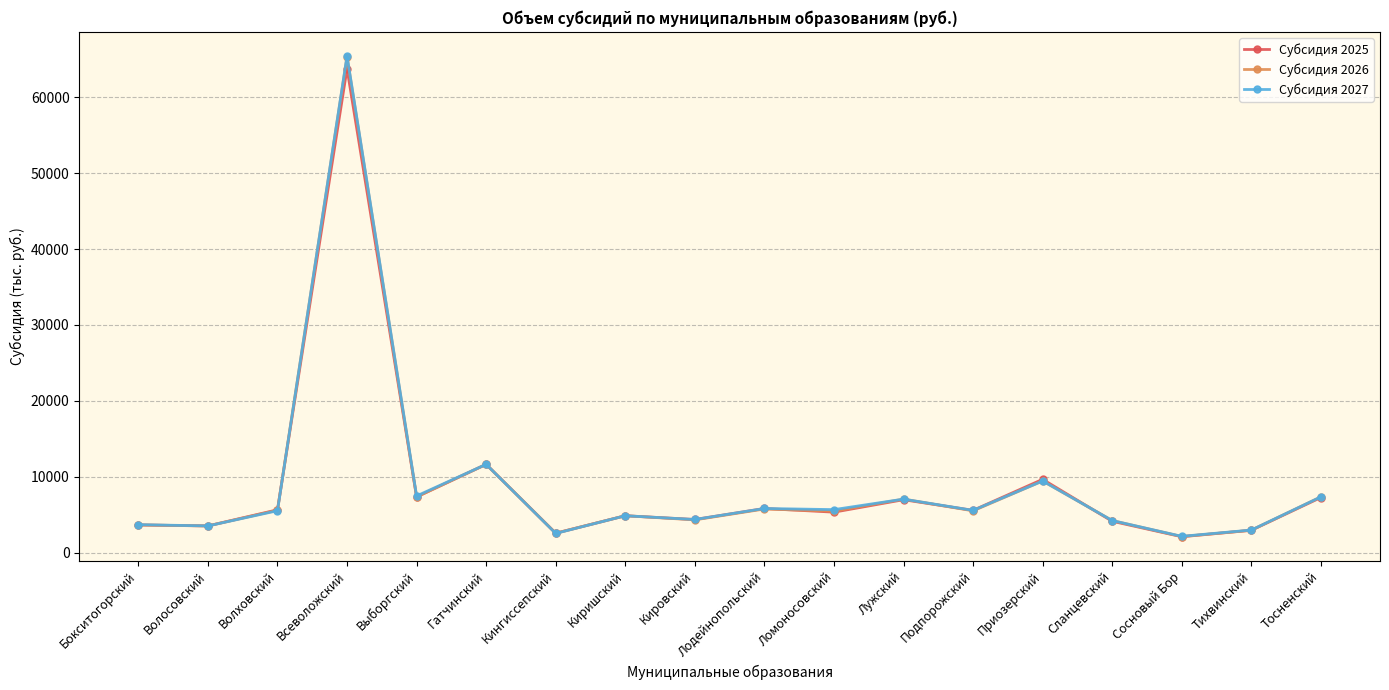

Where is the first local maximum for Субсидия 2026?

Всеволожский